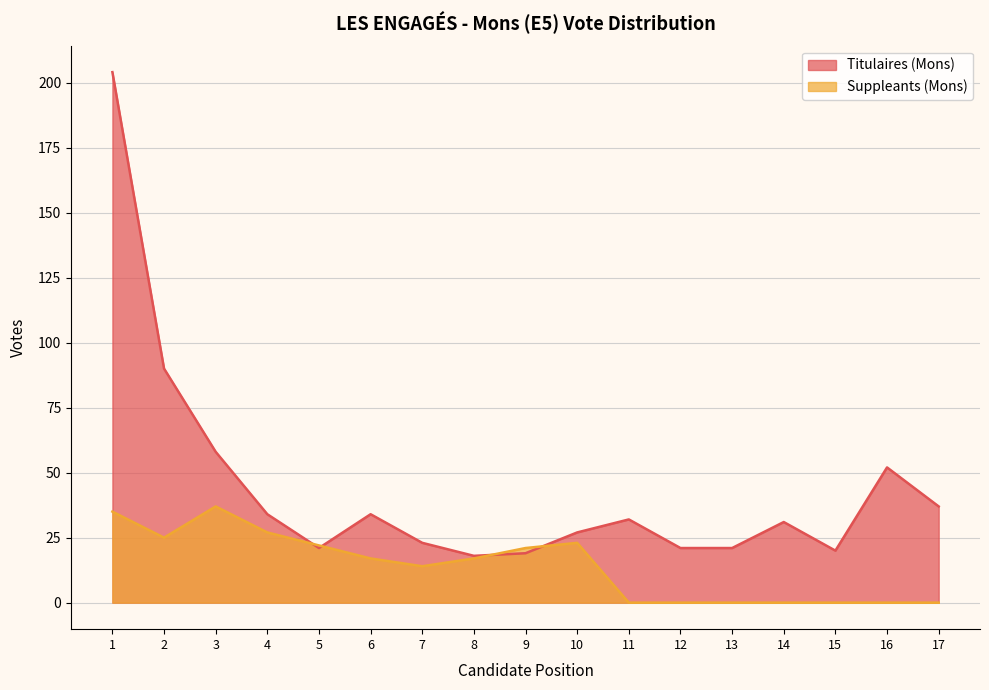

What are all the series names shown in the legend?

Titulaires (Mons), Suppleants (Mons)